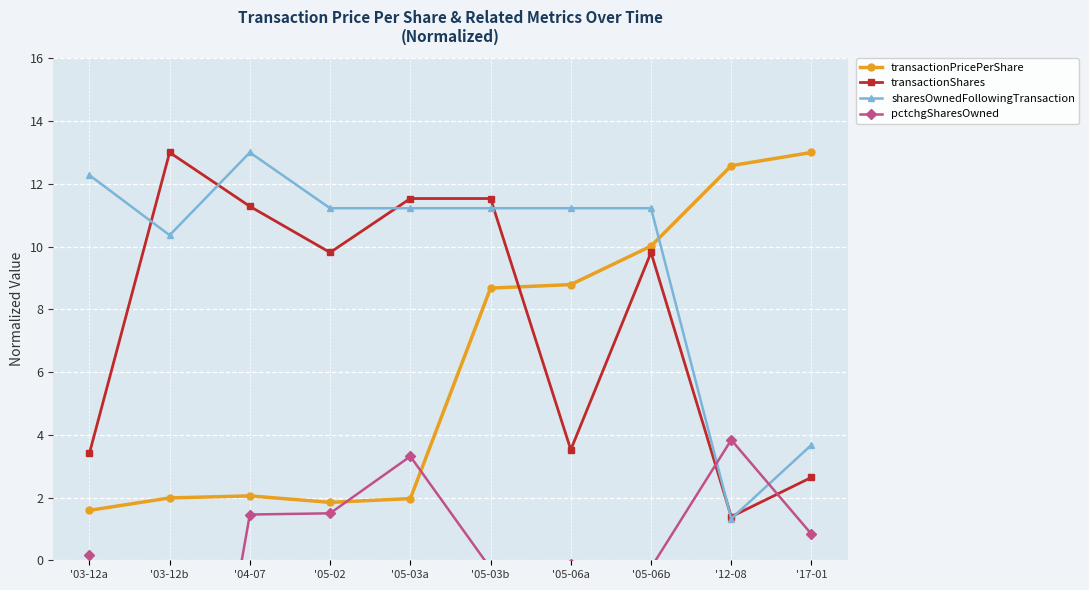

In transactionShares, how many points are higher than both neighbors (excluding endpoints)?

2